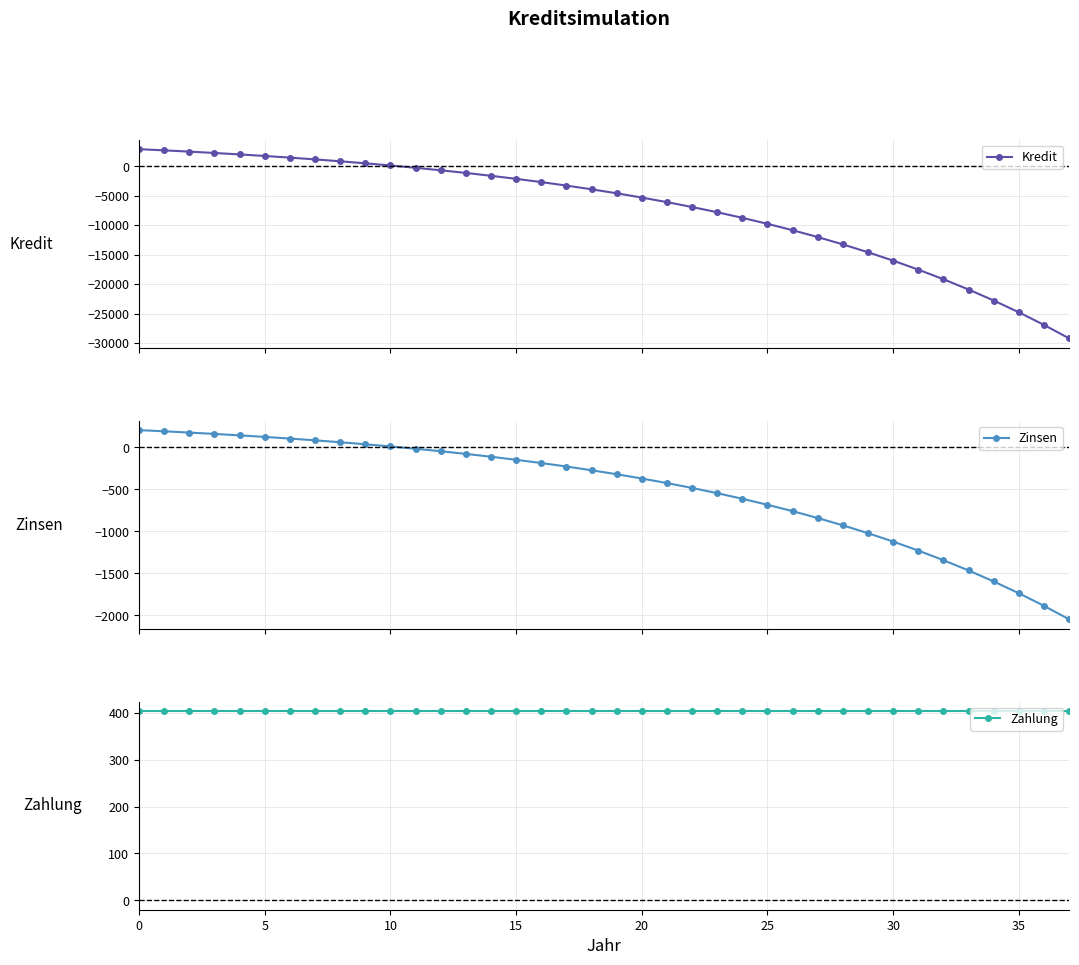

Between 29 and 32, which series saw the biggest shift?

Kredit